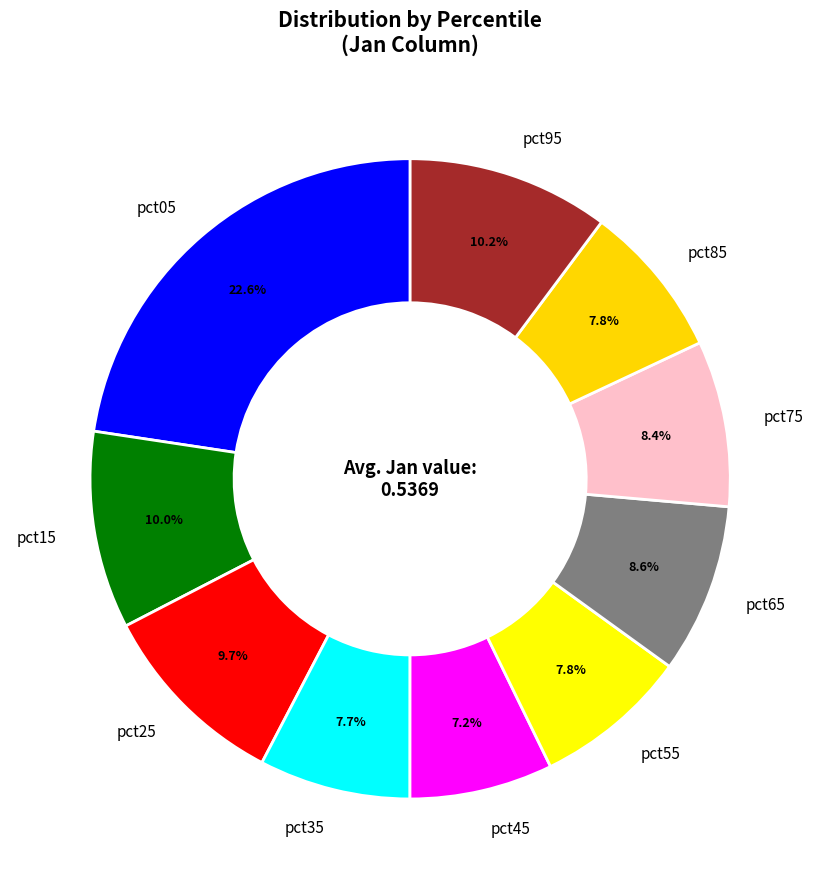

To the nearest percent, what percentage of the pie is pct65?

9%